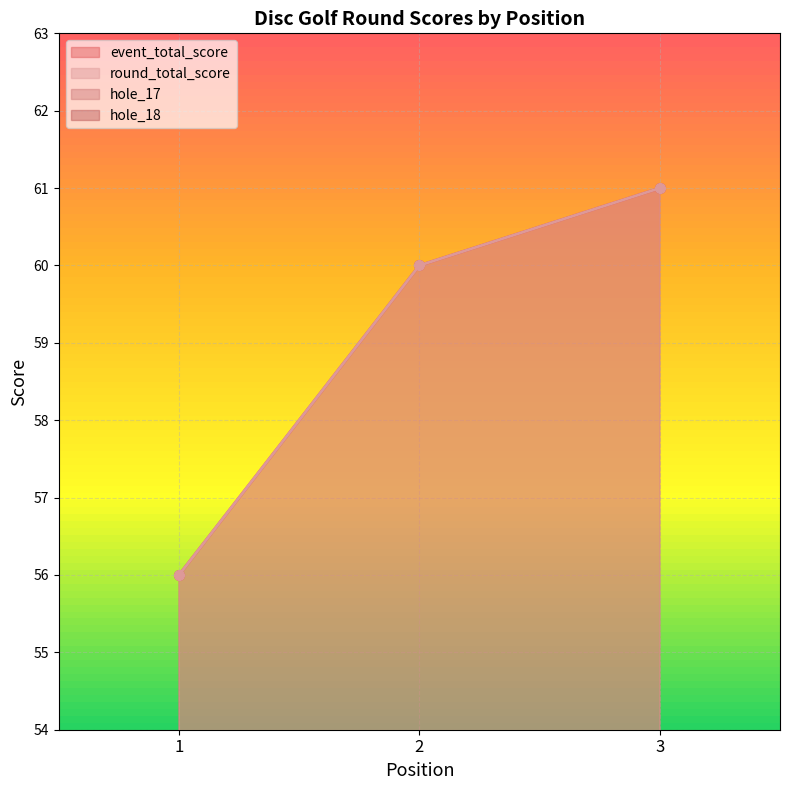

Which series has the largest range (max minus min)?

event_total_score